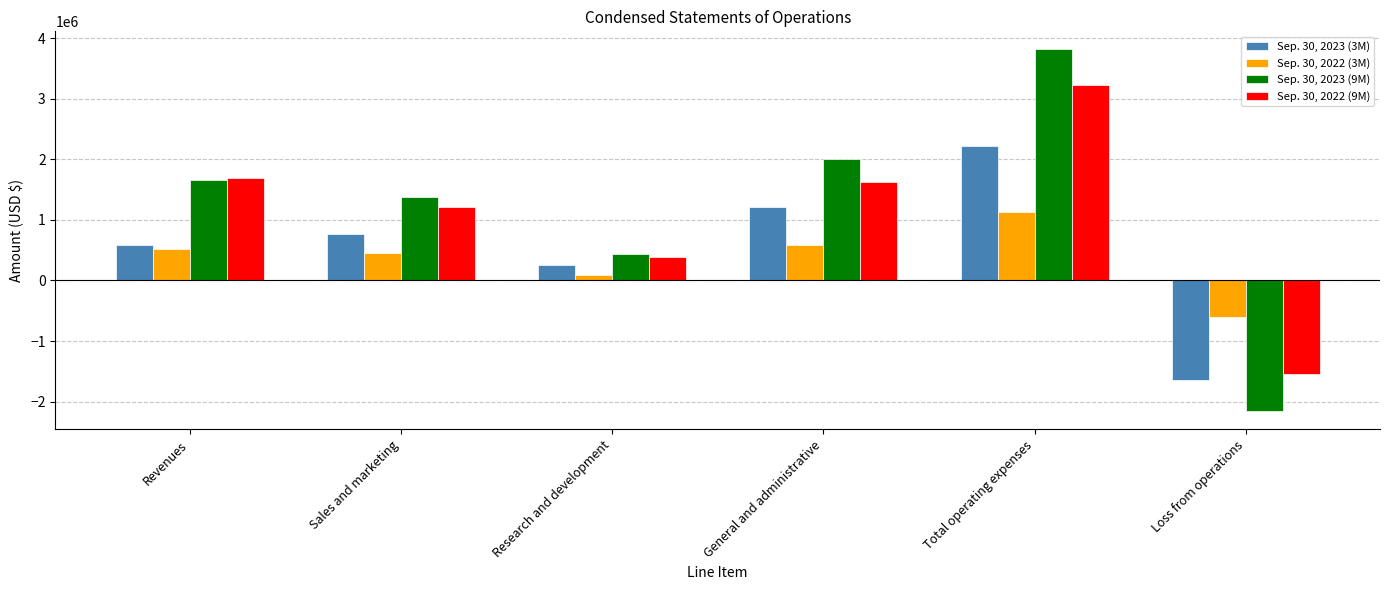

Is it true that Sep. 30, 2023 (9M) equals 5094616 at Total operating expenses?

False